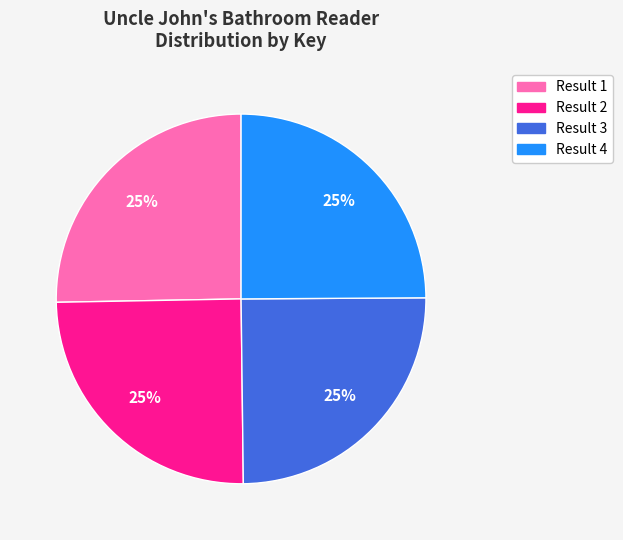

Is it true that Result 4 is 37% of the pie?

False